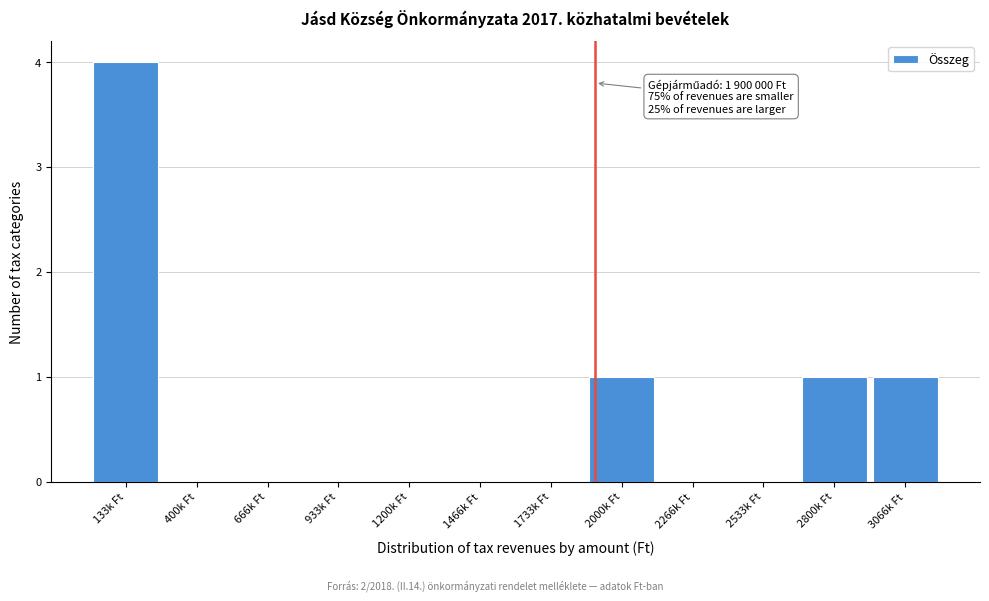

Reading left to right, list all the values displayed in this chart.

133k Ft=4	400k Ft=0	666k Ft=0	933k Ft=0	1200k Ft=0	1466k Ft=0	1733k Ft=0	2000k Ft=1	2266k Ft=0	2533k Ft=0	2800k Ft=1	3066k Ft=1